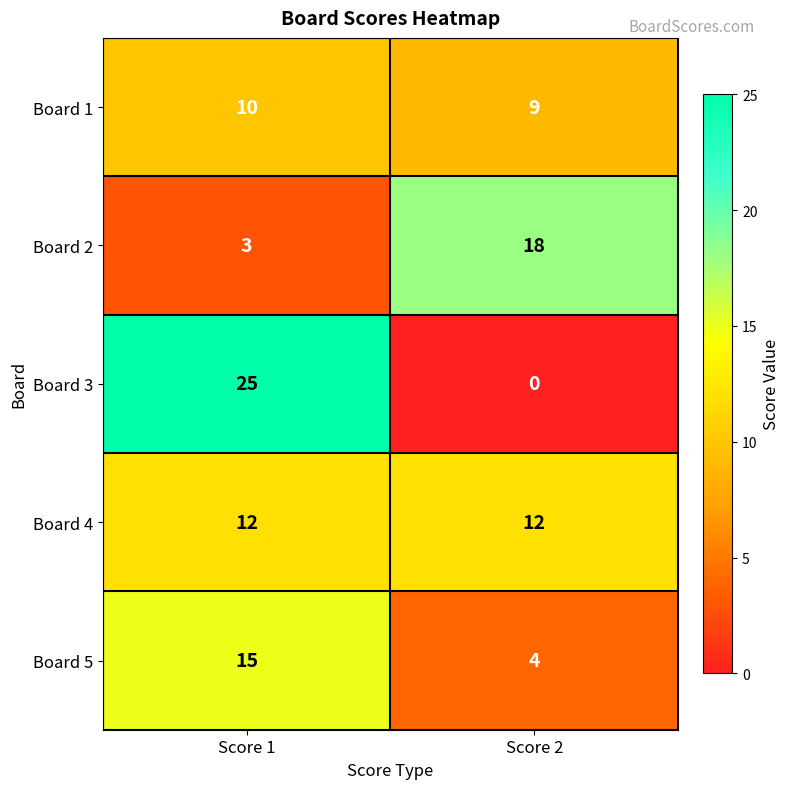

What is the difference between the highest and lowest values at Score 2?

18